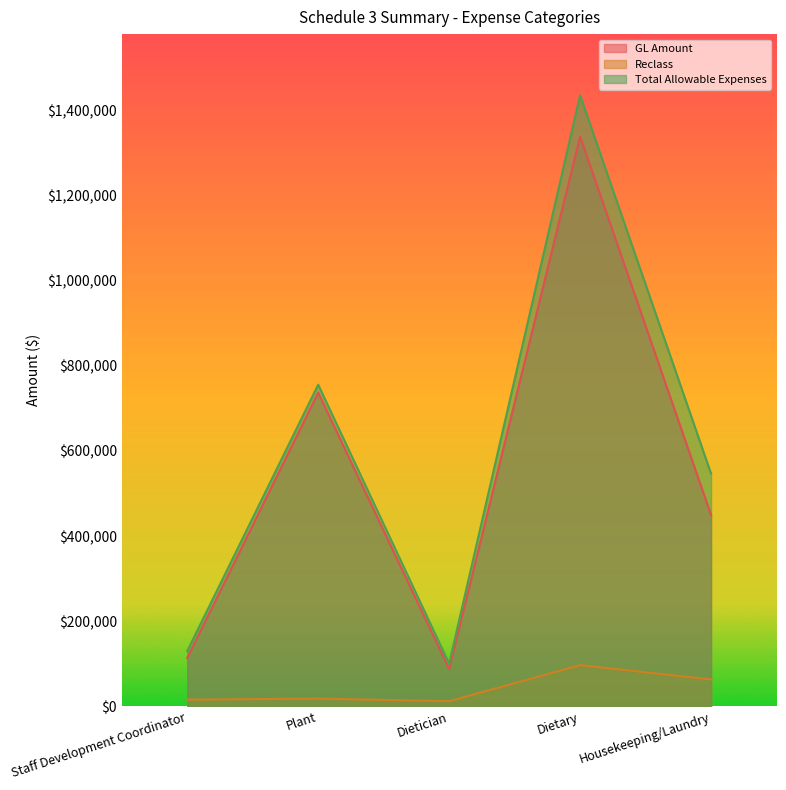

What is the average value of the Reclass series?

41544